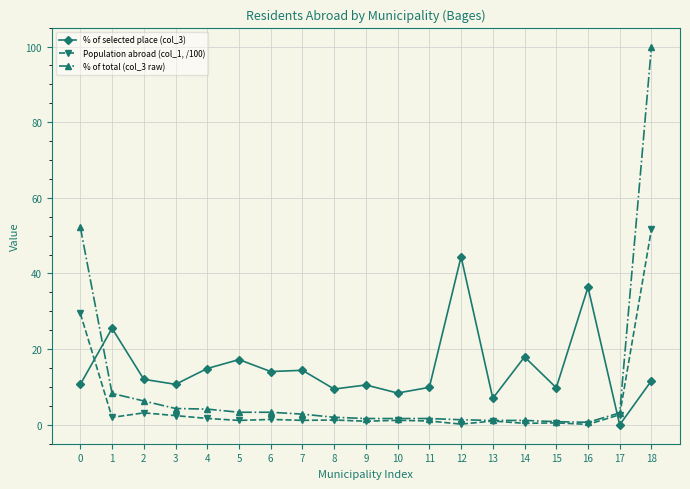

What is the total value across all series at 13?

9.2